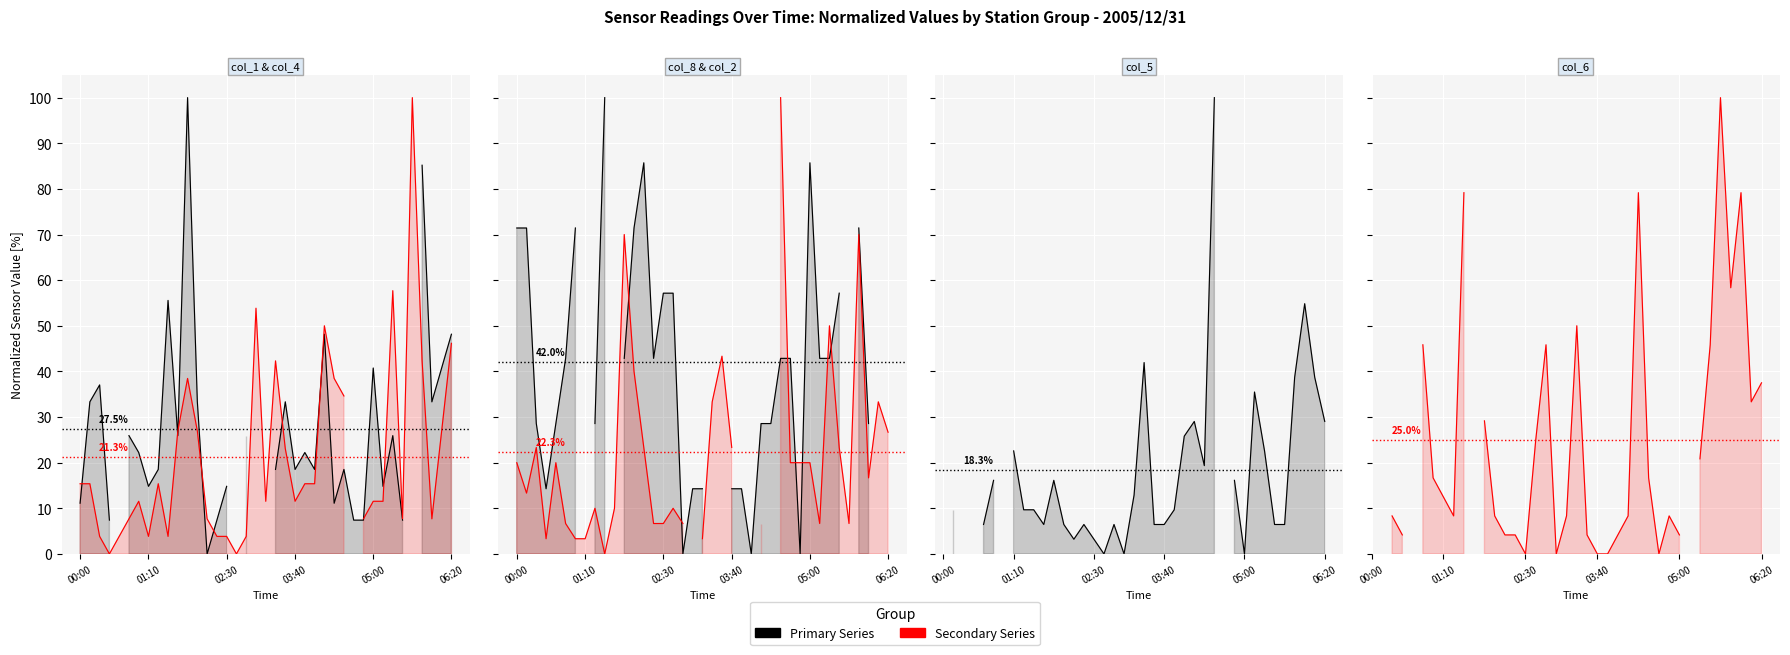

Is the value of col_5 at 01:10 greater than the value of col_8 at 33?

No